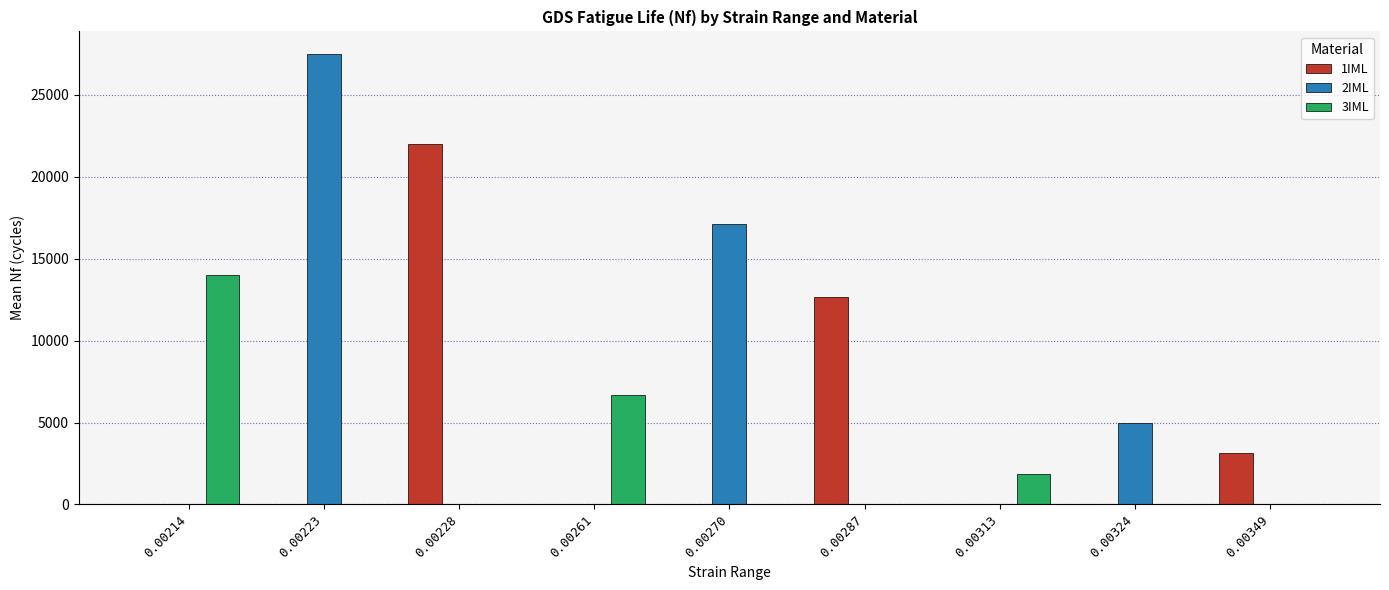

Which series has the widest spread of values?

2IML